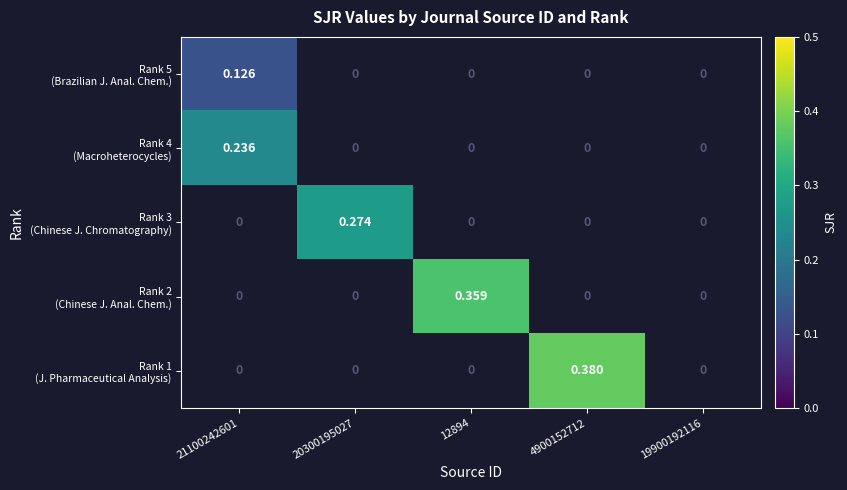

Is the value of Rank 5 (Brazilian J. Anal. Chem.) at 4900152712 greater than the value of Rank 4 (Macroheterocycles) at 12894?

No